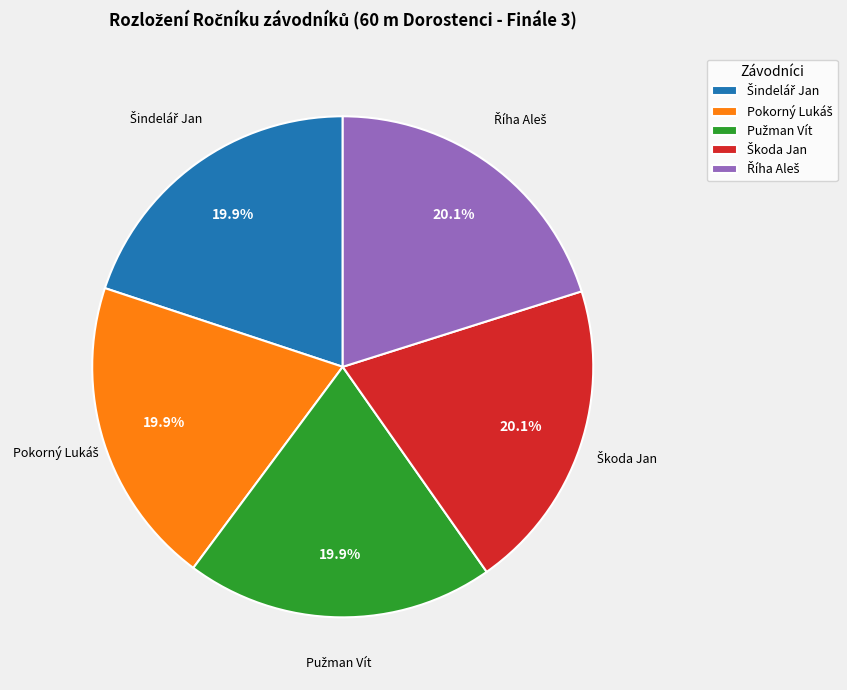

Is there any slice that represents more than half of the pie?

No